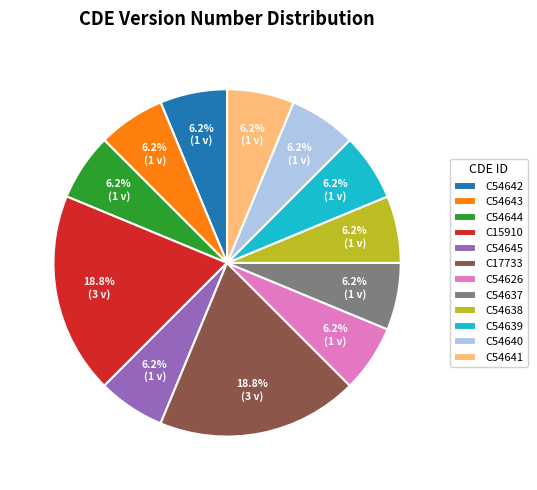

How many segments does this pie chart have?

12